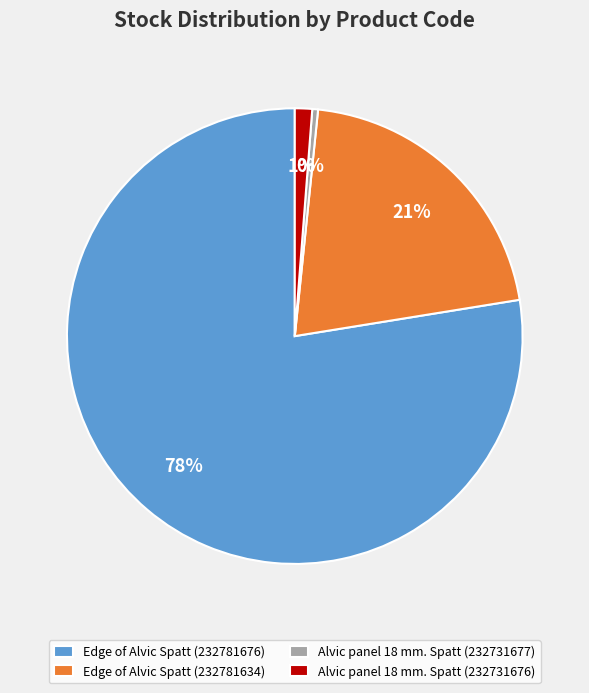

Is the sum of Alvic panel 18 mm. Spatt (232731677) and Alvic panel 18 mm. Spatt (232731676) greater than half?

No